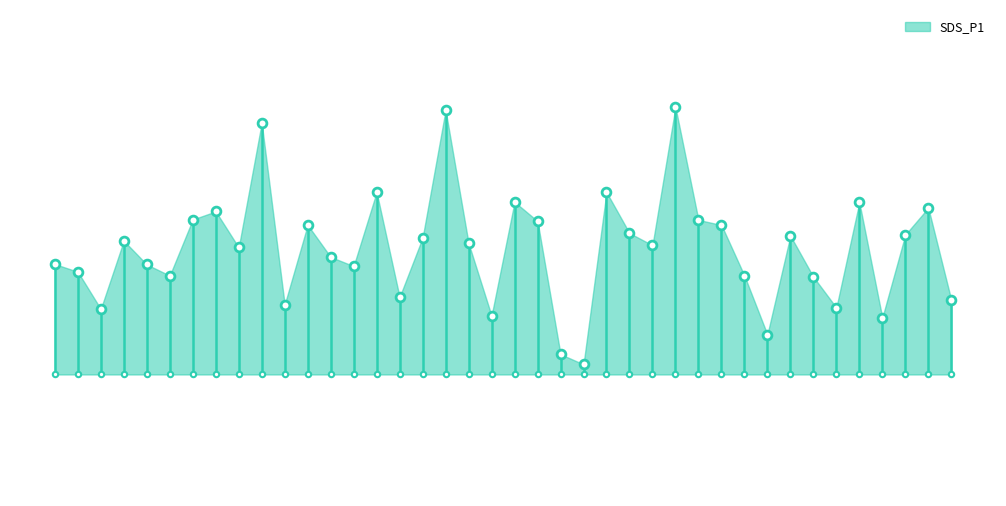

Which has a higher value, 01:29 or 00:33?

00:33